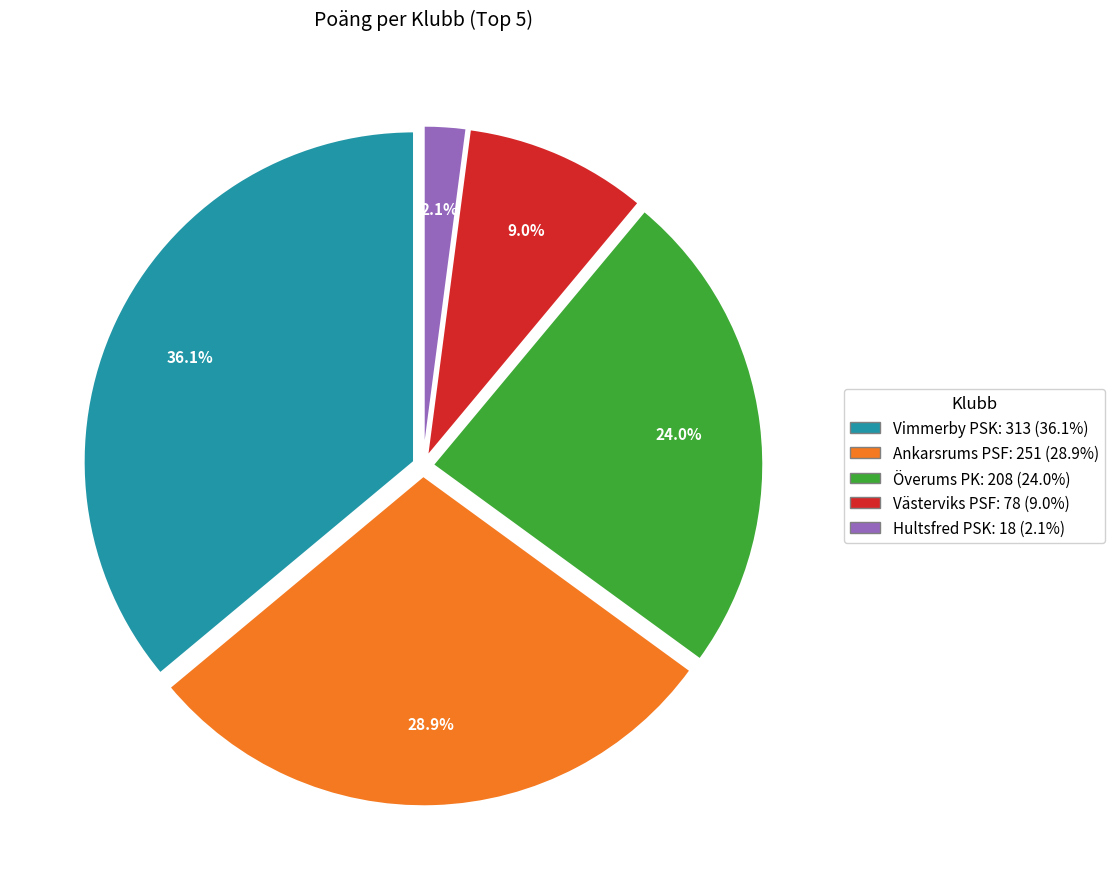

Count the number of slices in the pie.

5